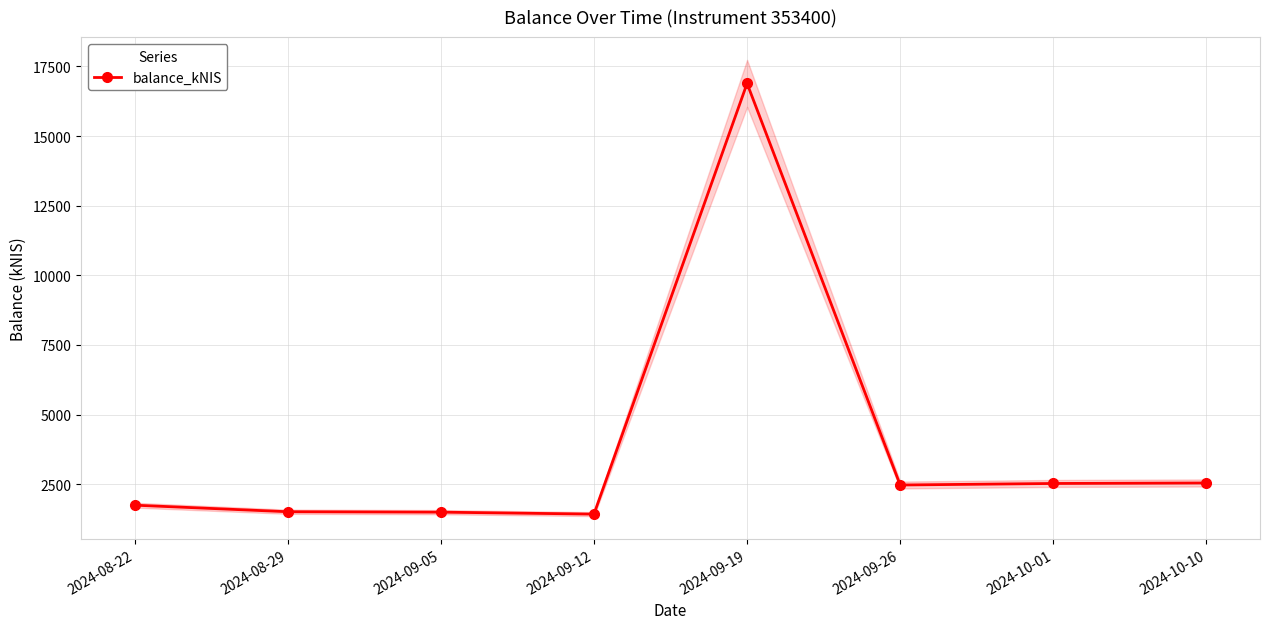

The value at 2024-09-05 is 1494.8. True or false?

True